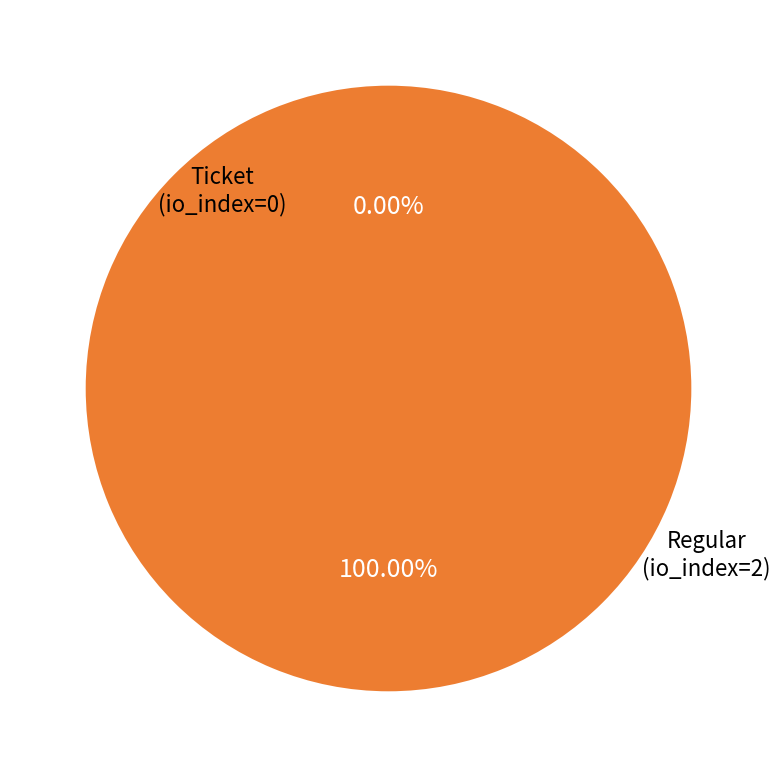

Which category has the smallest portion of the pie?

Ticket (io_index=0)